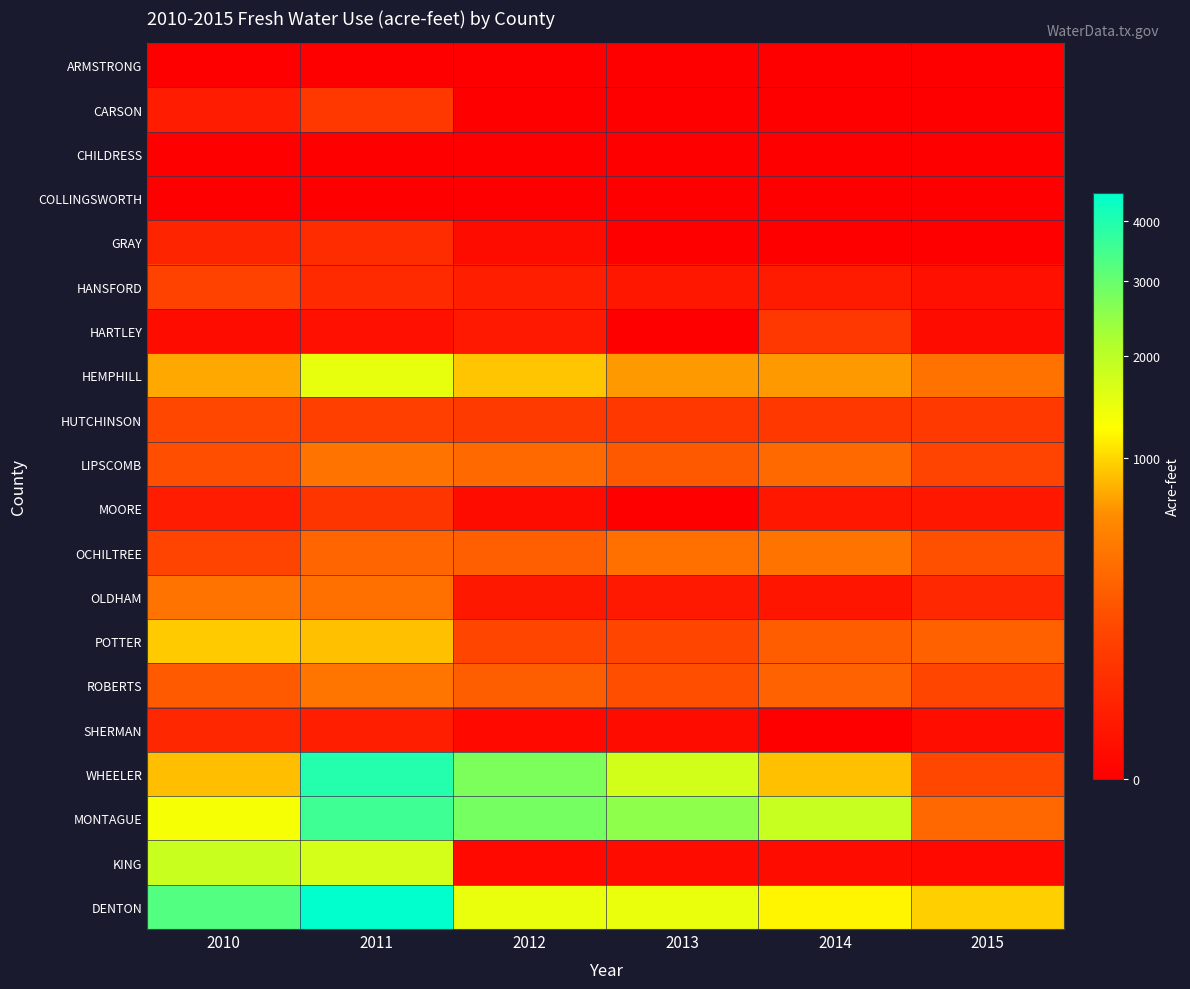

Reading left to right, list all the values displayed in this chart.

ARMSTRONG: 2010=0	2011=0	2012=0	2013=0	2014=0	2015=0
CARSON: 2010=15	2011=87	2012=0	2013=0	2014=0	2015=0
CHILDRESS: 2010=0	2011=0	2012=0	2013=0	2014=0	2015=0
COLLINGSWORTH: 2010=0	2011=0	2012=0	2013=0	2014=0	2015=0
GRAY: 2010=29	2011=47	2012=2	2013=0	2014=0	2015=0
HANSFORD: 2010=132	2011=41	2012=19	2013=10	2014=14	2015=4
HARTLEY: 2010=2	2011=4	2012=12	2013=0	2014=83	2015=2
HEMPHILL: 2010=750	2011=1499	2012=896	2013=676	2014=675	2015=395
HUTCHINSON: 2010=150	2011=113	2012=96	2013=86	2014=86	2015=90
LIPSCOMB: 2010=183	2011=411	2012=339	2013=236	2014=336	2015=134
MOORE: 2010=15	2011=76	2012=2	2013=0	2014=10	2015=10
OCHILTREE: 2010=134	2011=308	2012=270	2013=380	2014=407	2015=194
OLDHAM: 2010=407	2011=383	2012=11	2013=12	2014=8	2015=38
POTTER: 2010=936	2011=877	2012=146	2013=144	2014=258	2015=283
ROBERTS: 2010=239	2011=424	2012=264	2013=183	2014=290	2015=146
SHERMAN: 2010=36	2011=18	2012=1	2013=2	2014=0	2015=3
WHEELER: 2010=865	2011=3953	2012=2745	2013=1718	2014=870	2015=152
MONTAGUE: 2010=1335	2011=3563	2012=2820	2013=2538	2014=1863	2015=319
KING: 2010=1832	2011=1704	2012=1	2013=2	2014=2	2015=1
DENTON: 2010=3279	2011=4510	2012=1468	2013=1460	2014=1191	2015=955